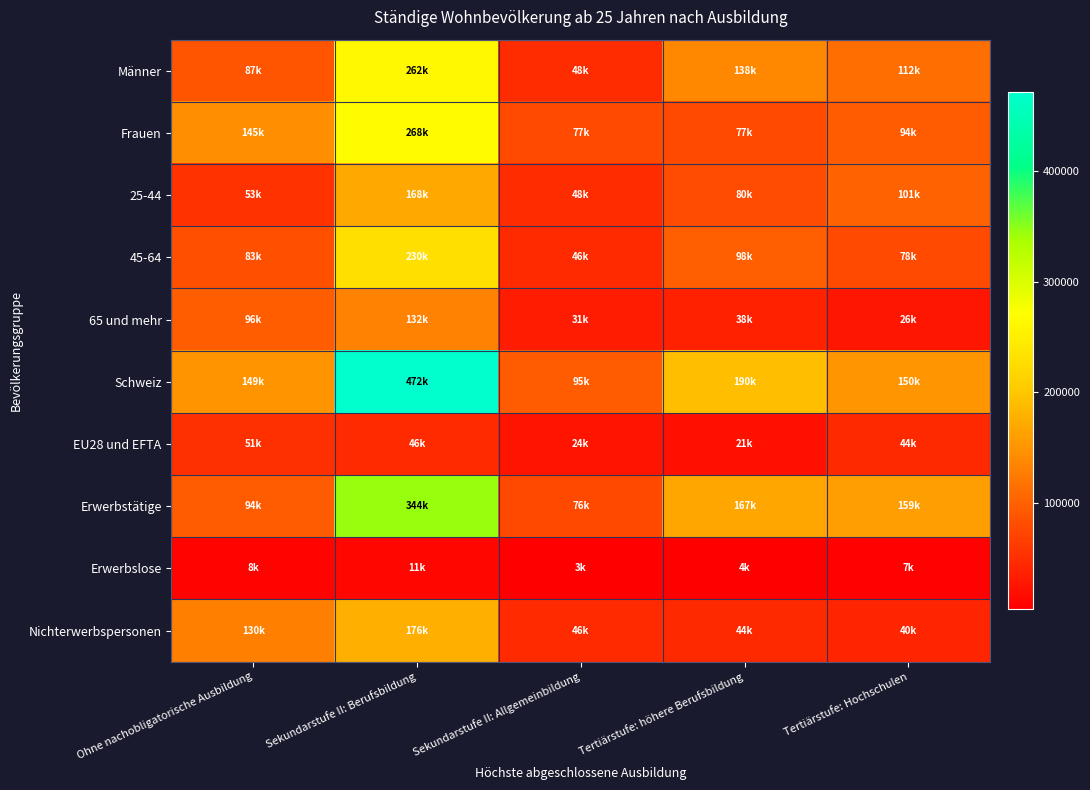

Reading left to right, what are all the values shown in this chart?

Männer: Ohne nachobligatorische Ausbildung=87056.9	Sekundarstufe II: Berufsbildung=262294.6	Sekundarstufe II: Allgemeinbildung=47993.0	Tertiärstufe: höhere Berufsbildung=138024.2	Tertiärstufe: Hochschulen=111945.5
Frauen: Ohne nachobligatorische Ausbildung=145344.2	Sekundarstufe II: Berufsbildung=268354.9	Sekundarstufe II: Allgemeinbildung=77261.1	Tertiärstufe: höhere Berufsbildung=77006.3	Tertiärstufe: Hochschulen=93545.6
25-44: Ohne nachobligatorische Ausbildung=53049.2	Sekundarstufe II: Berufsbildung=168344.7	Sekundarstufe II: Allgemeinbildung=48033.4	Tertiärstufe: höhere Berufsbildung=79886.1	Tertiärstufe: Hochschulen=101169.6
45-64: Ohne nachobligatorische Ausbildung=83004.1	Sekundarstufe II: Berufsbildung=230084.9	Sekundarstufe II: Allgemeinbildung=46210.1	Tertiärstufe: höhere Berufsbildung=97586.6	Tertiärstufe: Hochschulen=77938.5
65 und mehr: Ohne nachobligatorische Ausbildung=96347.9	Sekundarstufe II: Berufsbildung=132219.9	Sekundarstufe II: Allgemeinbildung=31010.6	Tertiärstufe: höhere Berufsbildung=37557.8	Tertiärstufe: Hochschulen=26383.0
Schweiz: Ohne nachobligatorische Ausbildung=148593.5	Sekundarstufe II: Berufsbildung=471514.7	Sekundarstufe II: Allgemeinbildung=94655.7	Tertiärstufe: höhere Berufsbildung=190205.1	Tertiärstufe: Hochschulen=150152.6
EU28 und EFTA: Ohne nachobligatorische Ausbildung=51367.9	Sekundarstufe II: Berufsbildung=46441.8	Sekundarstufe II: Allgemeinbildung=23982.6	Tertiärstufe: höhere Berufsbildung=20981.2	Tertiärstufe: Hochschulen=44238.6
Erwerbstätige: Ohne nachobligatorische Ausbildung=93586.4	Sekundarstufe II: Berufsbildung=343708.9	Sekundarstufe II: Allgemeinbildung=75644.1	Tertiärstufe: höhere Berufsbildung=167276.3	Tertiärstufe: Hochschulen=158841.4
Erwerbslose: Ohne nachobligatorische Ausbildung=8478.1	Sekundarstufe II: Berufsbildung=10941.4	Sekundarstufe II: Allgemeinbildung=3396.3	Tertiärstufe: höhere Berufsbildung=3562.9	Tertiärstufe: Hochschulen=6579.8
Nichterwerbspersonen: Ohne nachobligatorische Ausbildung=130336.6	Sekundarstufe II: Berufsbildung=175999.2	Sekundarstufe II: Allgemeinbildung=46213.7	Tertiärstufe: höhere Berufsbildung=44191.3	Tertiärstufe: Hochschulen=40070.0